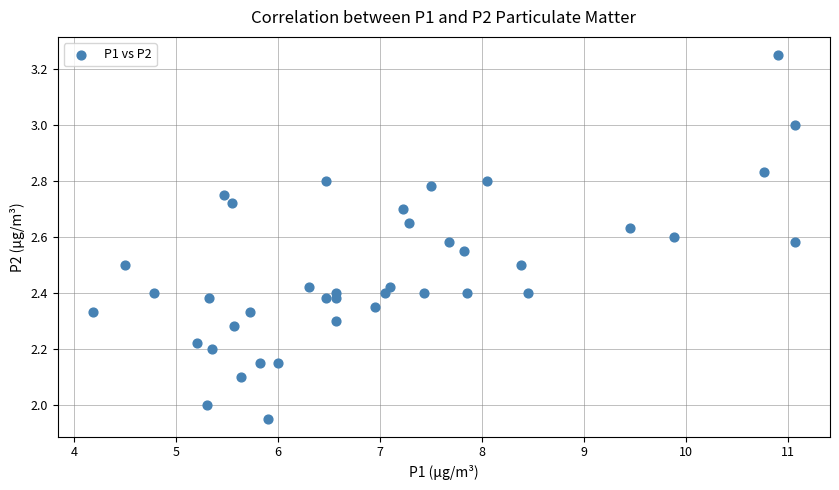

What is the range of Y values (max minus min)?

1.3